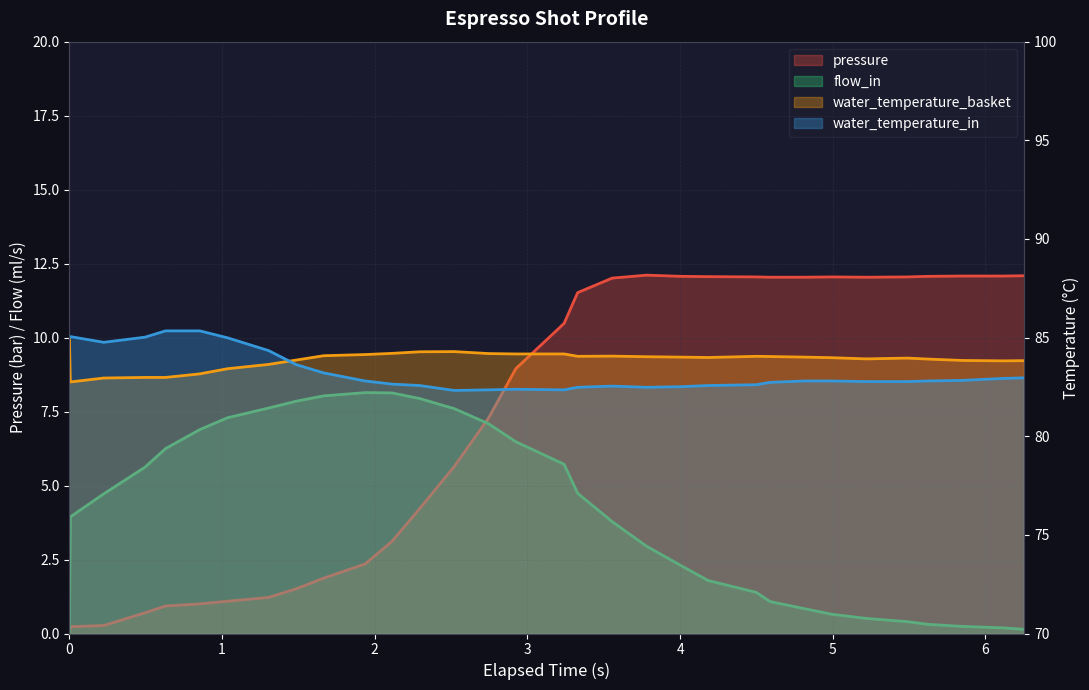

Which category has the highest value across all series?

0.63